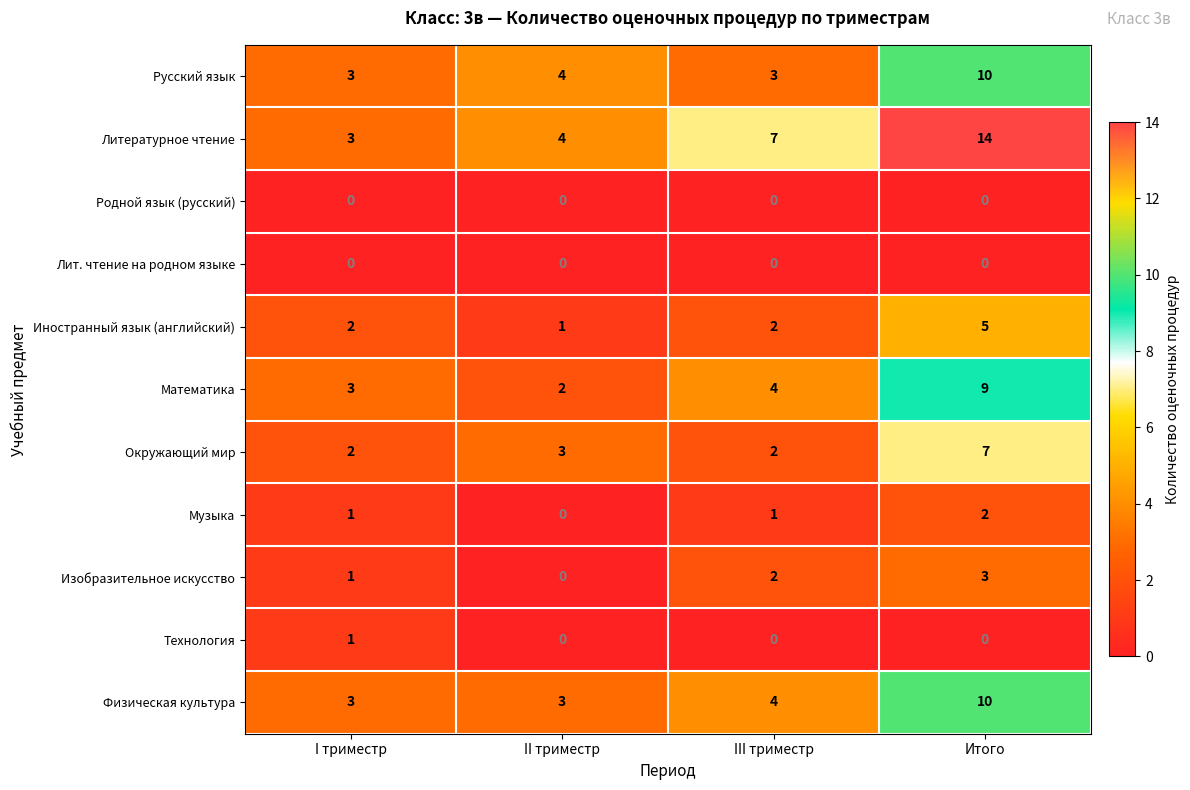

Which category has the highest value in the Изобразительное искусство series?

Итого